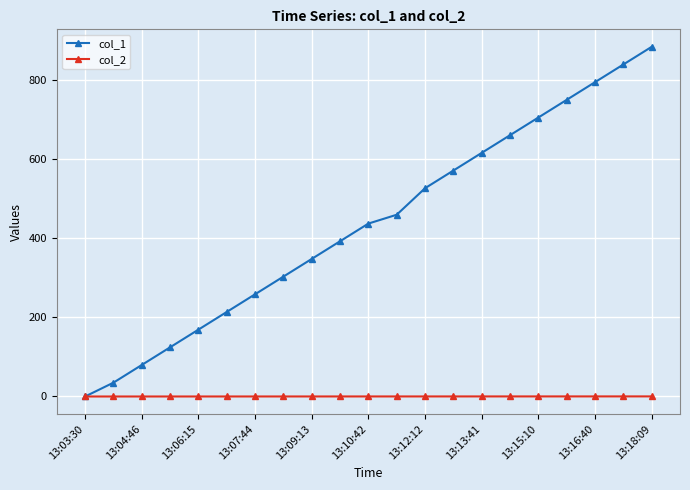

What are all the series names shown in the legend?

col_1, col_2